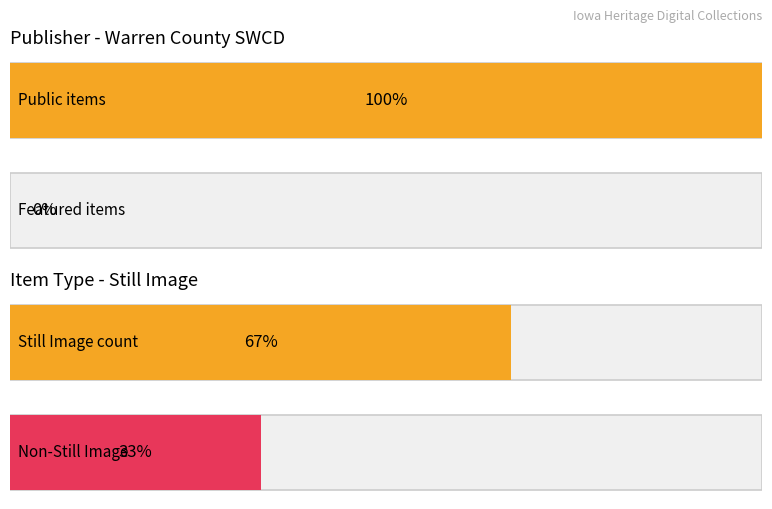

The public series shows 1 at 96318. True or false?

False